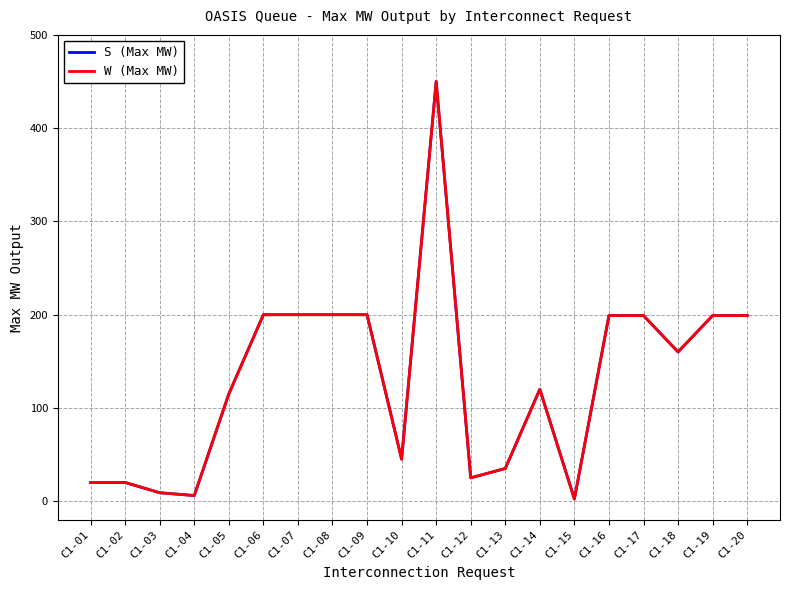

What is the highest value of the S (Max MW) series?

450.0